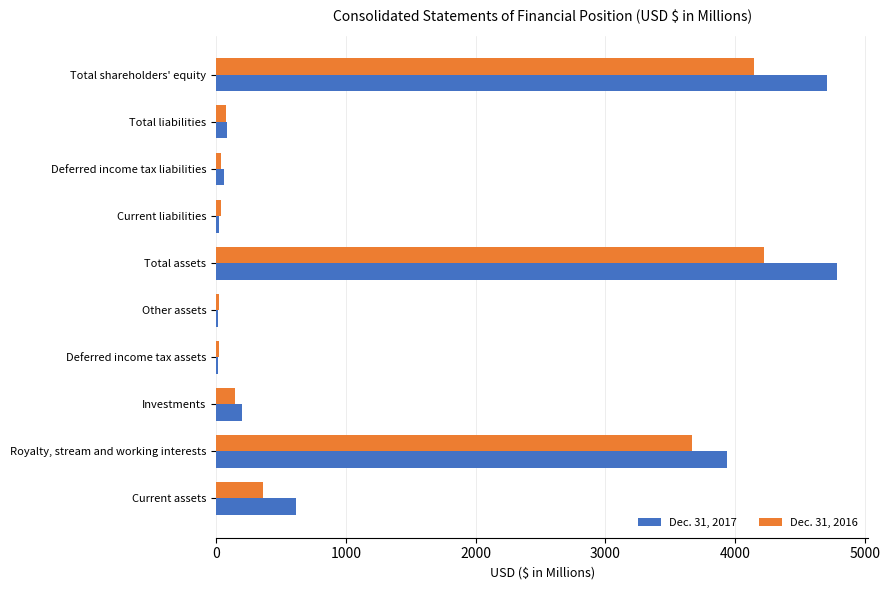

What is the average value of the Dec. 31, 2016 series?

1274.0